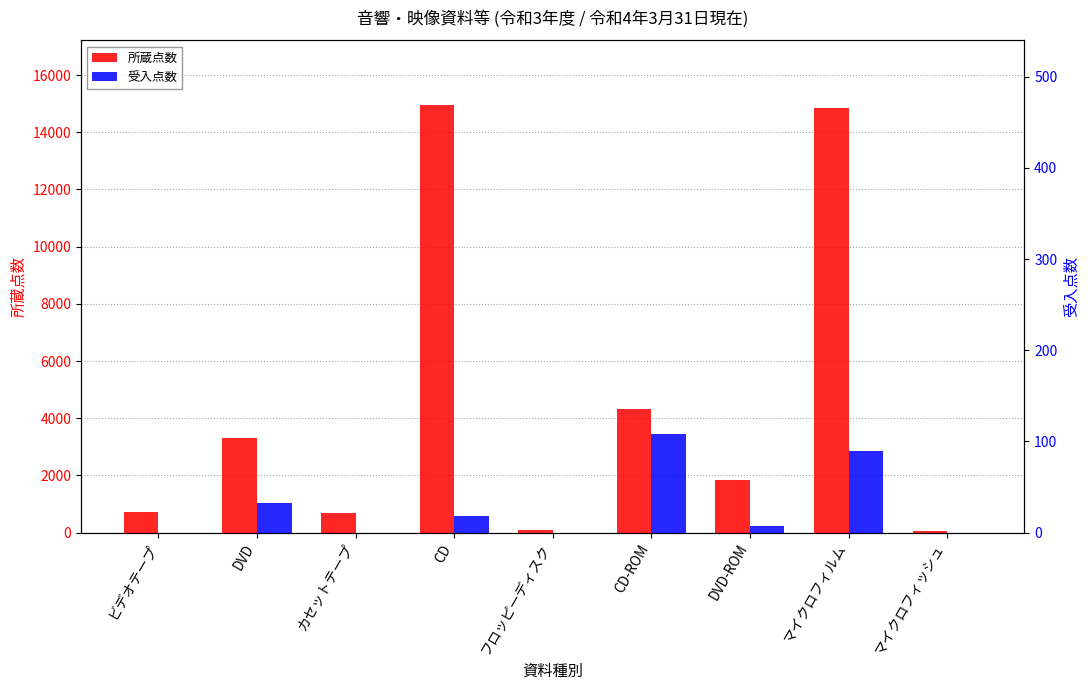

Between カセットテープ and CD-ROM, which series saw the biggest shift?

所蔵点数